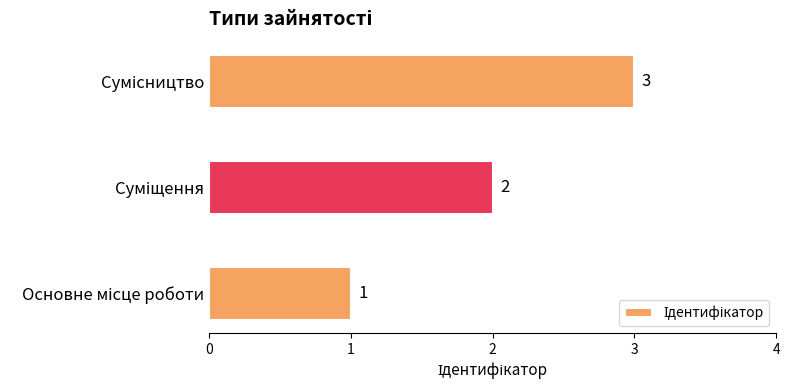

Count the values in the range 1 to 3.

3